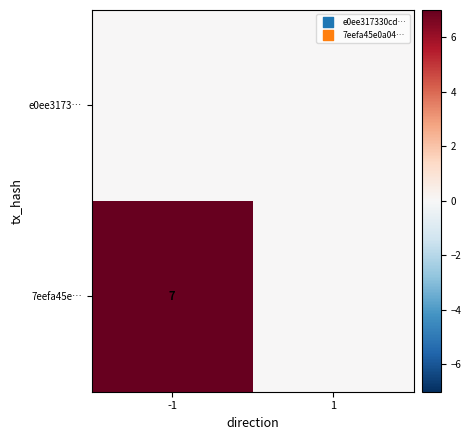

True or false: 7eefa45e… has a value of 10 at -1.

False